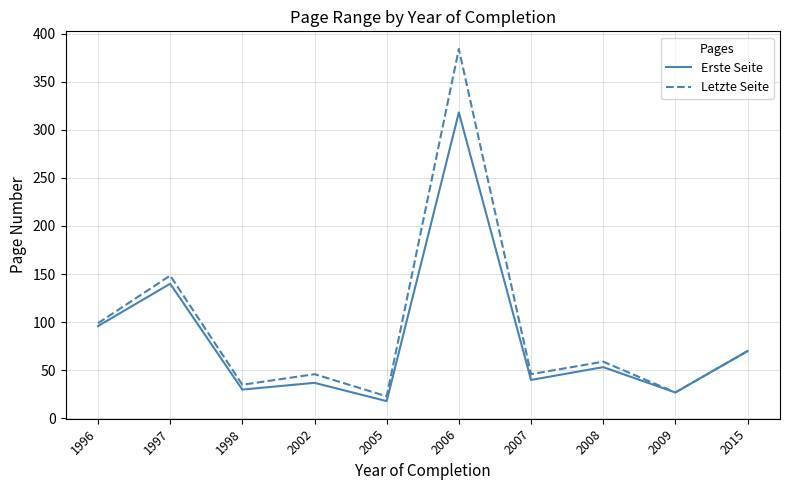

How many categories are shown in the chart?

10